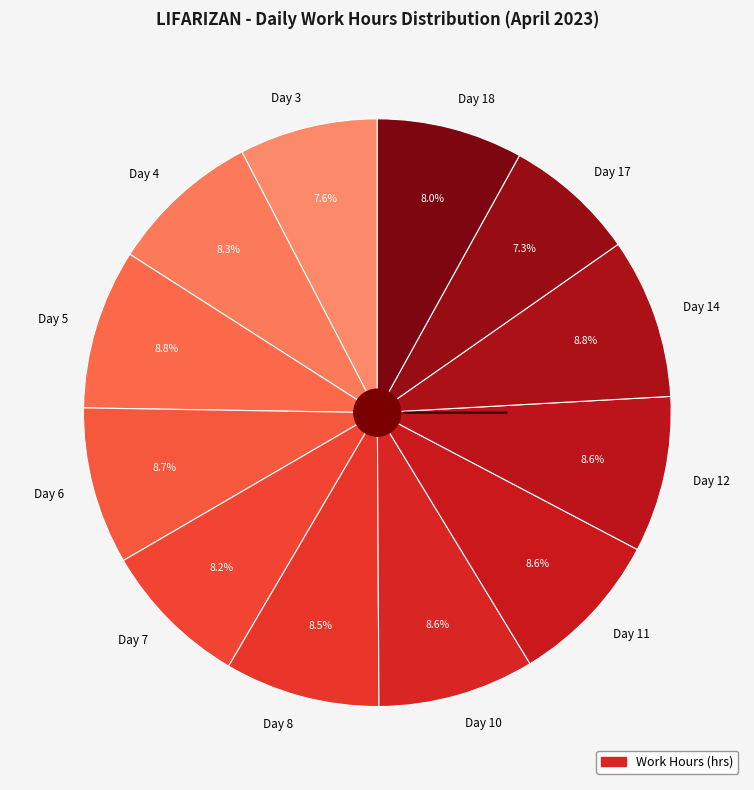

How much of the chart is everything except Day 4?

91.7%